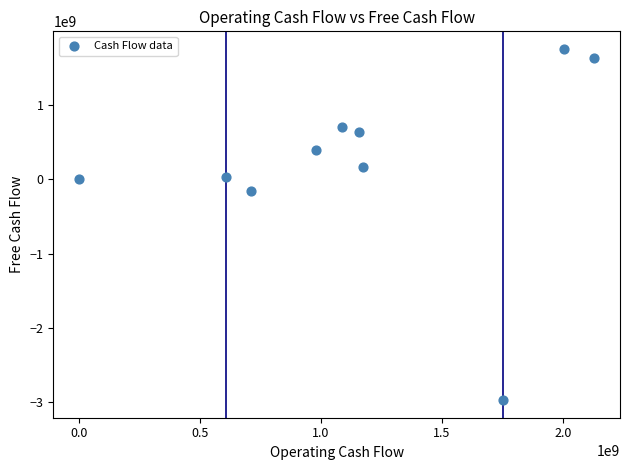

What Y value in the scatter plot is closest to -609749000?

-159575000